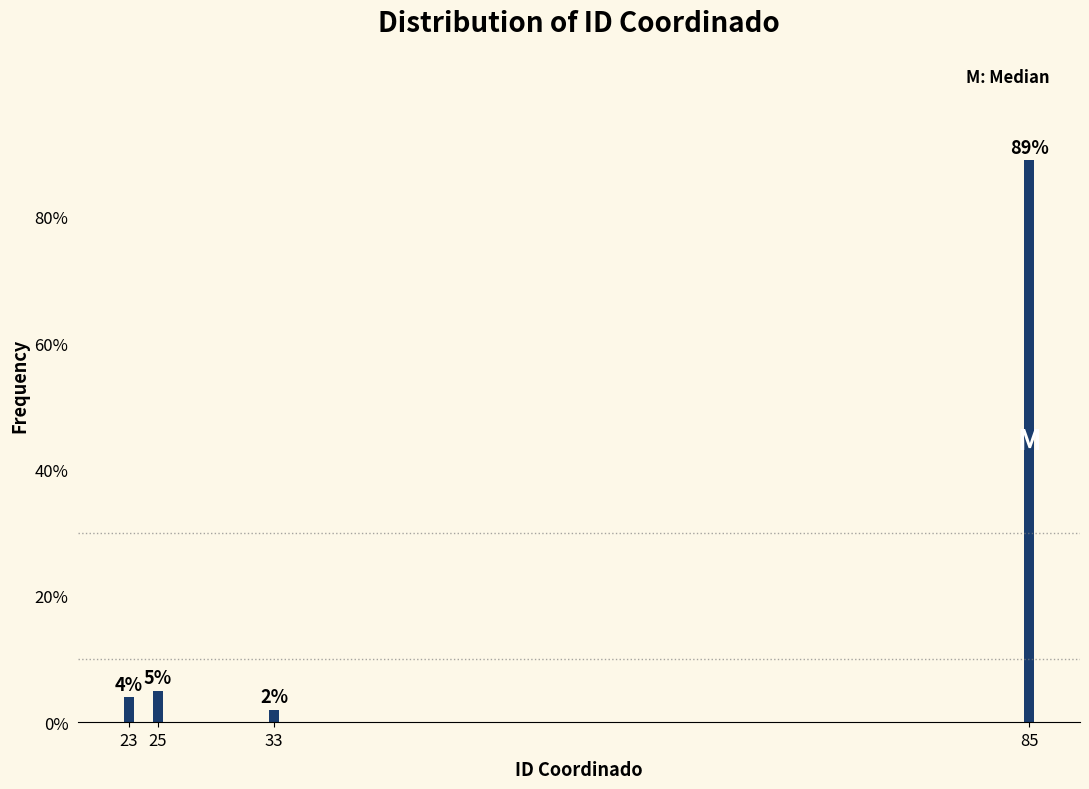

Reading right to left, list all the values displayed in this chart.

89	2	5	4